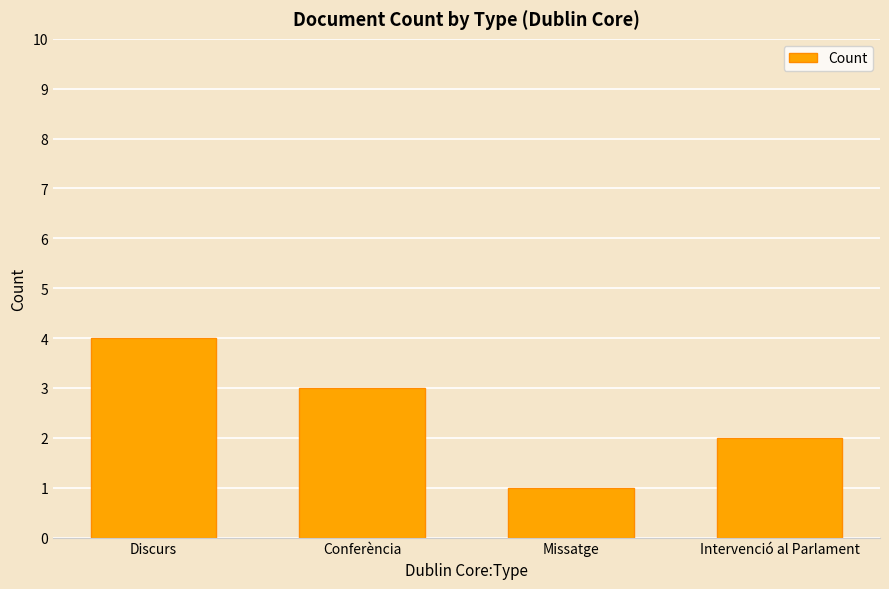

Reading left to right, transcribe all the data shown in this chart.

Discurs=4	Conferència=3	Missatge=1	Intervenció al Parlament=2